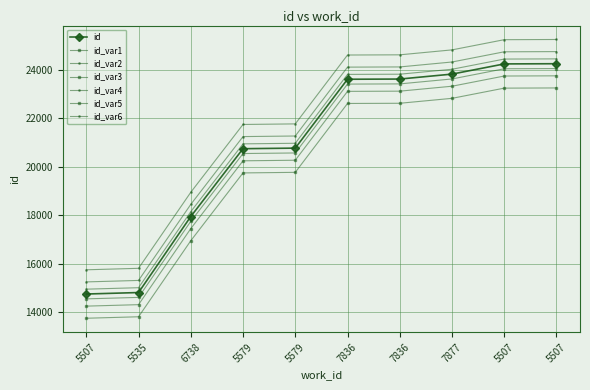

How many series are shown in this chart?

7